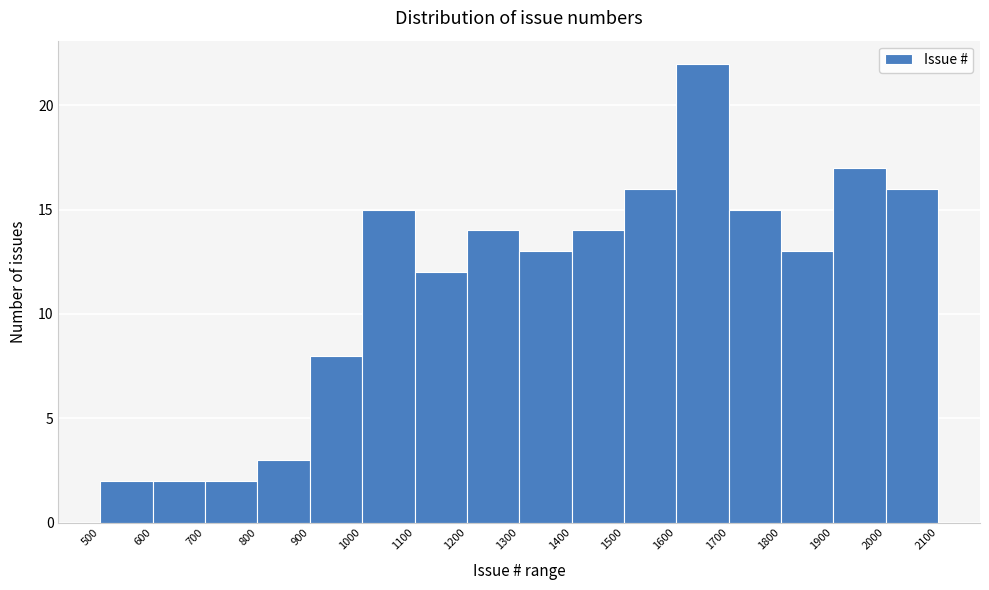

Reading left to right, list every bar in this chart as the range it spans on the x-axis followed by its height. The values are not printed on the chart, so give them approximately, as read against the axis.

500 to 600: 2
600 to 700: 2
700 to 800: 2
800 to 900: 3
900 to 1000: 8
1000 to 1100: 15
1100 to 1200: 12
1200 to 1300: 14
1300 to 1400: 13
1400 to 1500: 14
1500 to 1600: 16
1600 to 1700: 22
1700 to 1800: 15
1800 to 1900: 13
1900 to 2000: 17
2000 to 2100: 16